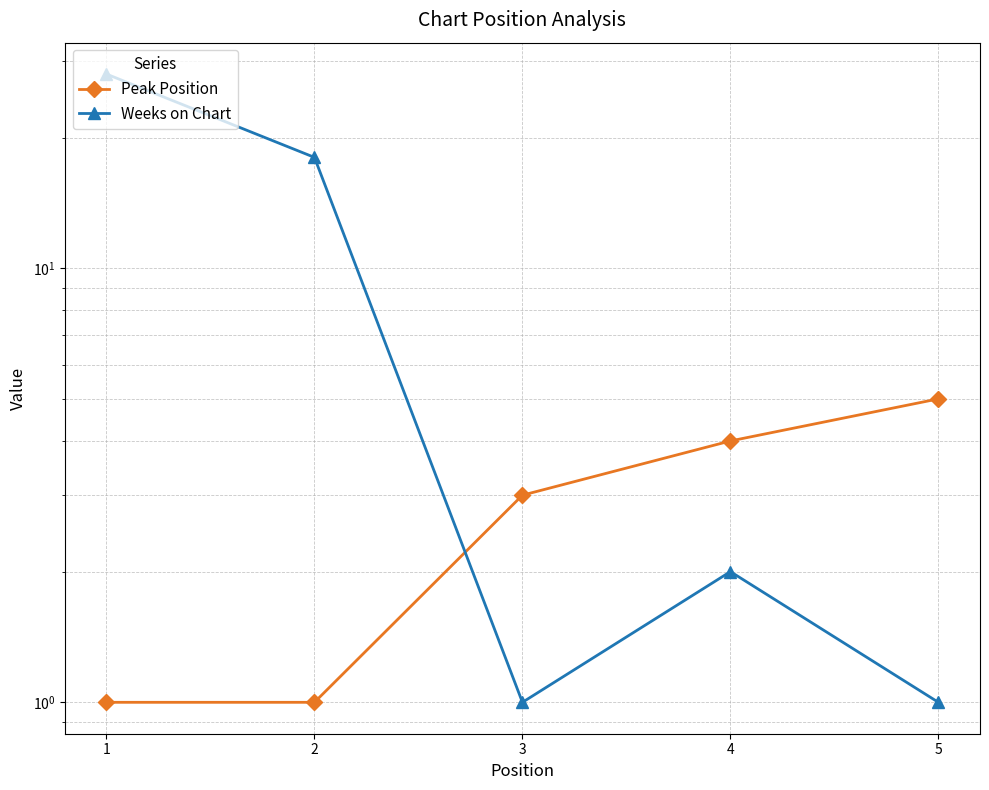

How many data points in Peak Position are less than 3?

2